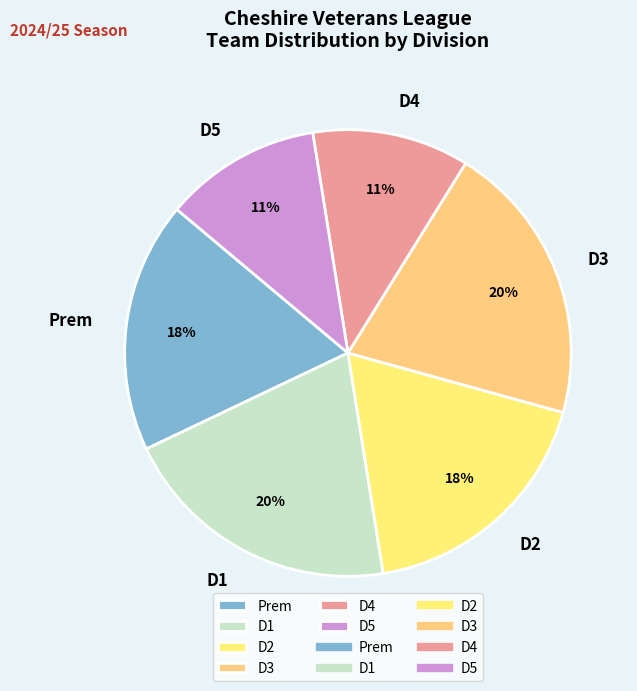

Does D4 represent more than half of the total?

No